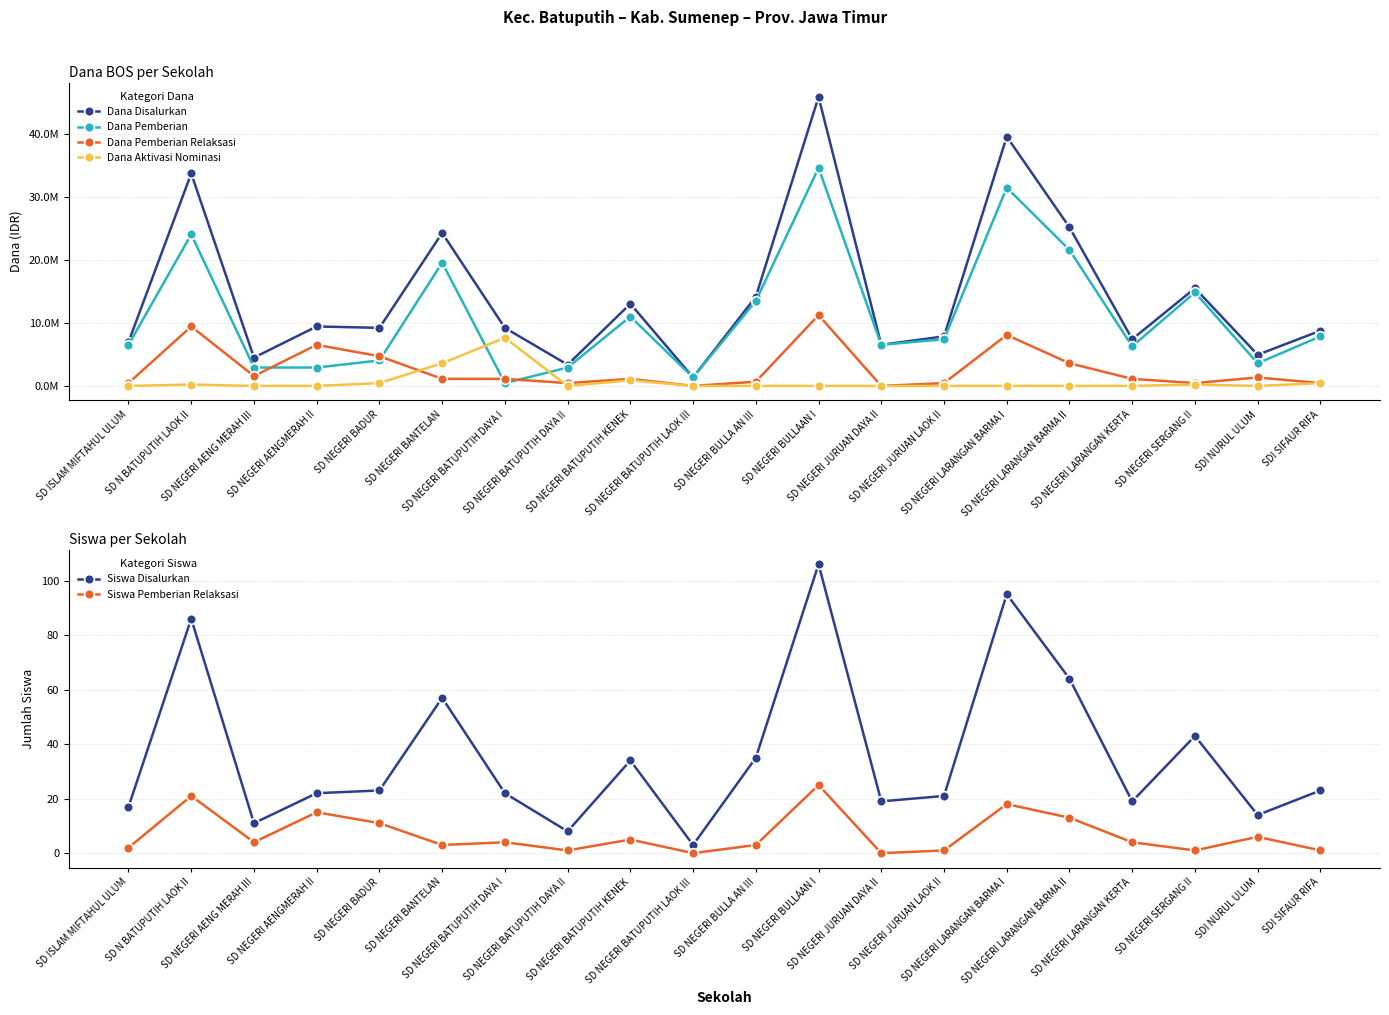

At which category is the sum across all series the highest?

SD NEGERI BULLAAN I